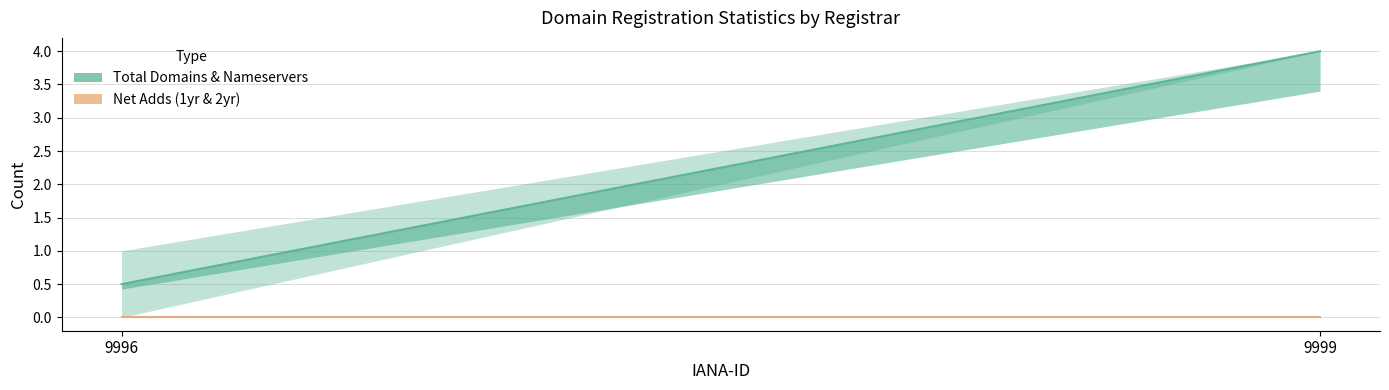

Does the chart display data point markers on the line(s)?

No